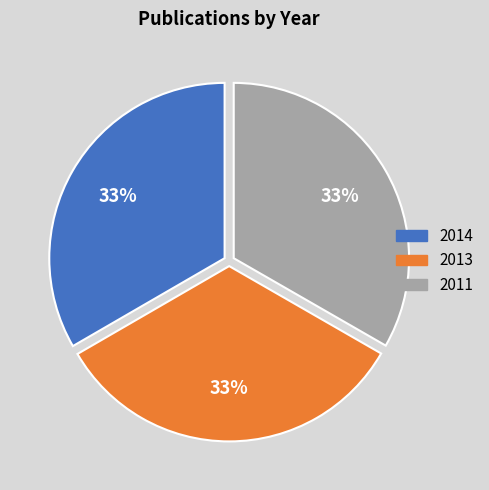

What is the ratio of the value at 2014 to the value at 2013?

1.0